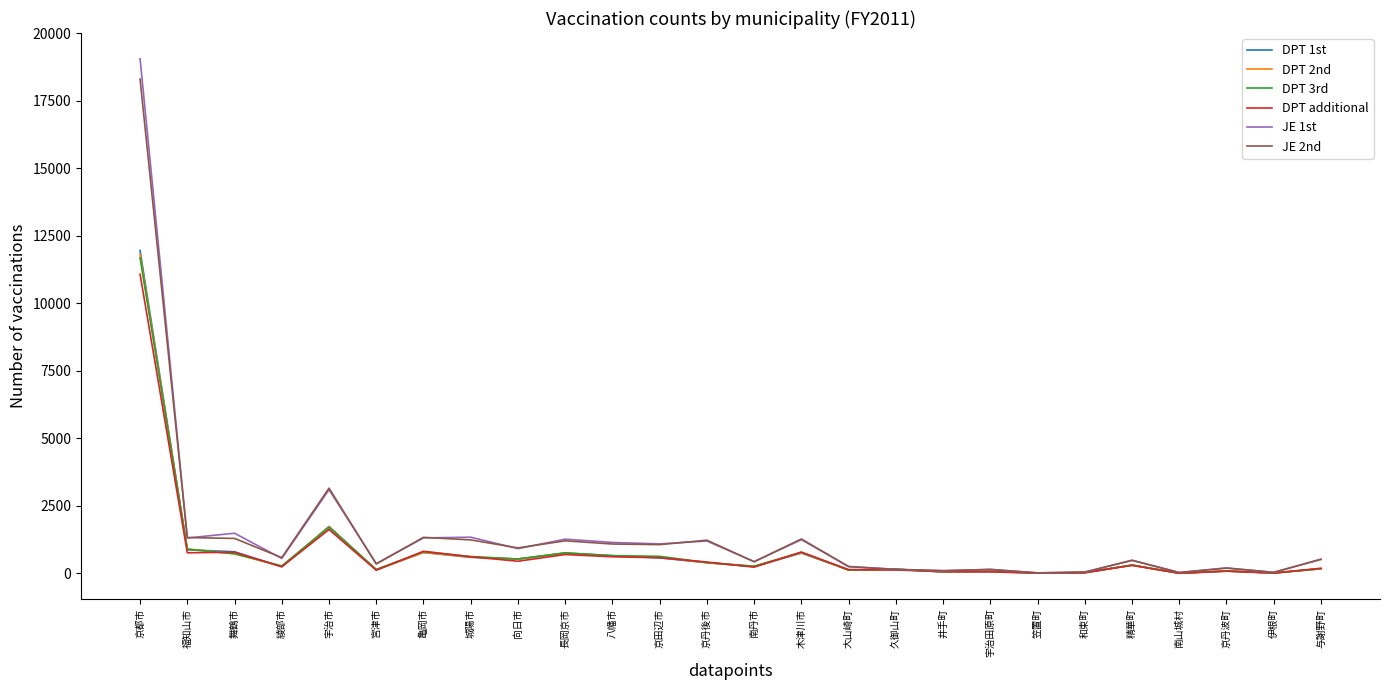

Is the value of DPT 2nd at 亀岡市 greater than the value of JE 2nd at 長岡京市?

No